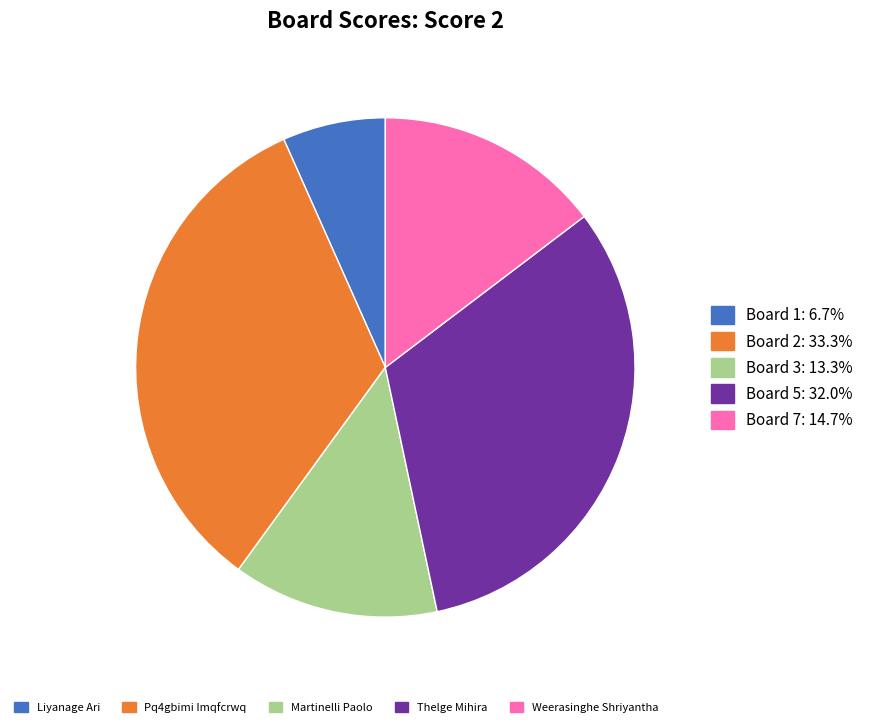

Does any single category account for the majority?

No